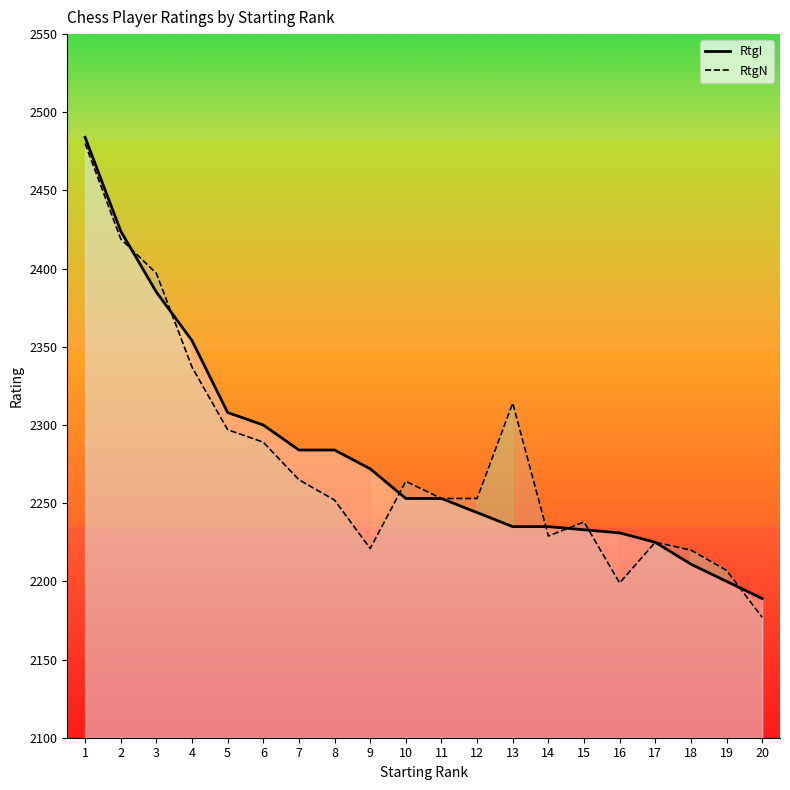

At which category does the chart reach its minimum across all series?

20